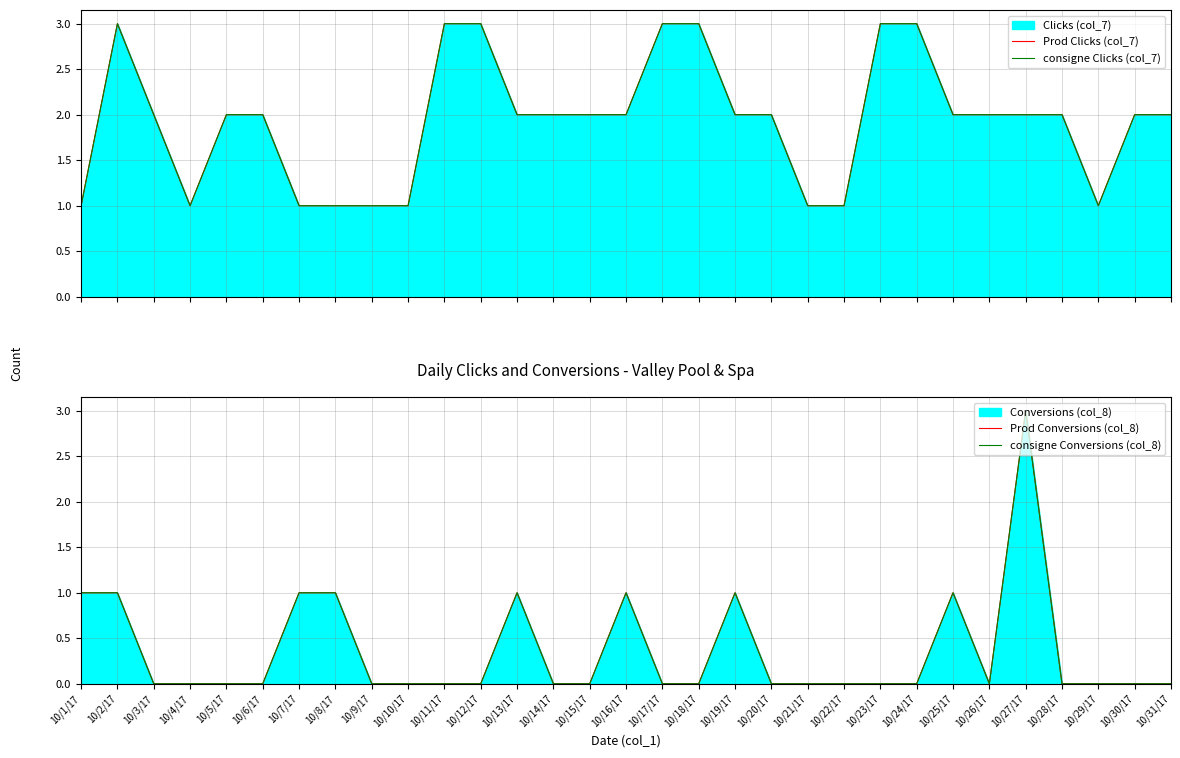

At which category does Prod Conversions (col_8) reach its first local peak?

10/13/17